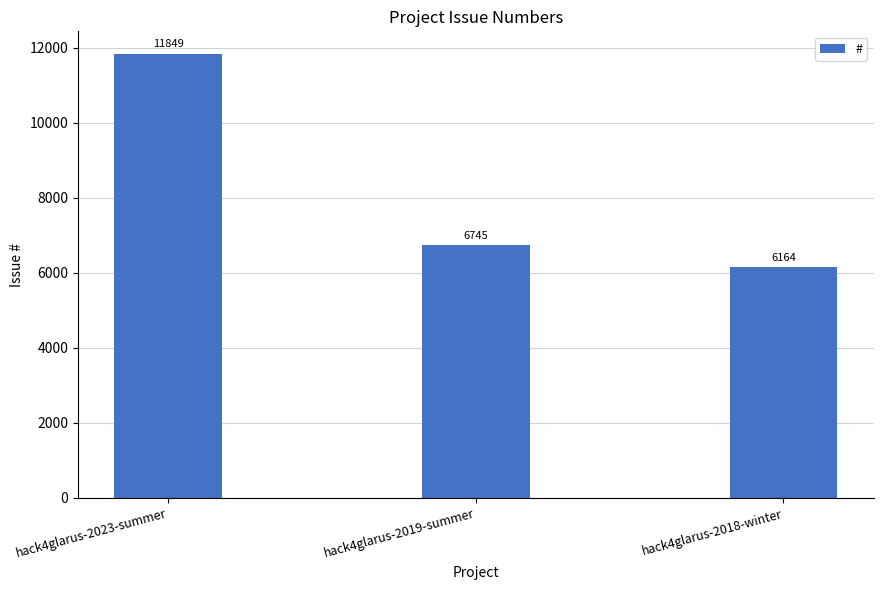

What is the sum of all values?

24758